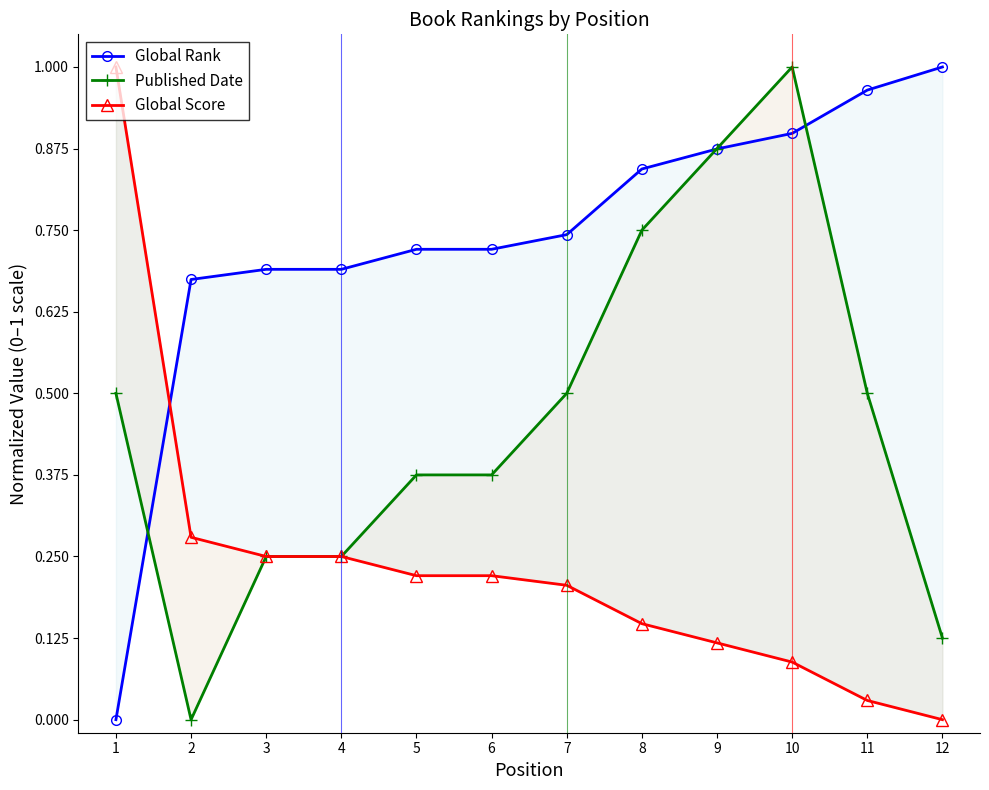

Is the value of Published Date at 8 greater than the value of Global Rank at 3?

Yes